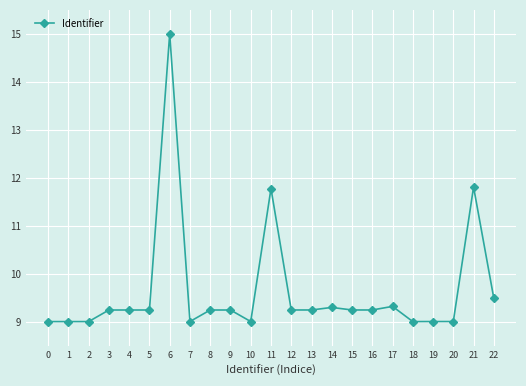

Is this an area chart (filled region under the line)?

No